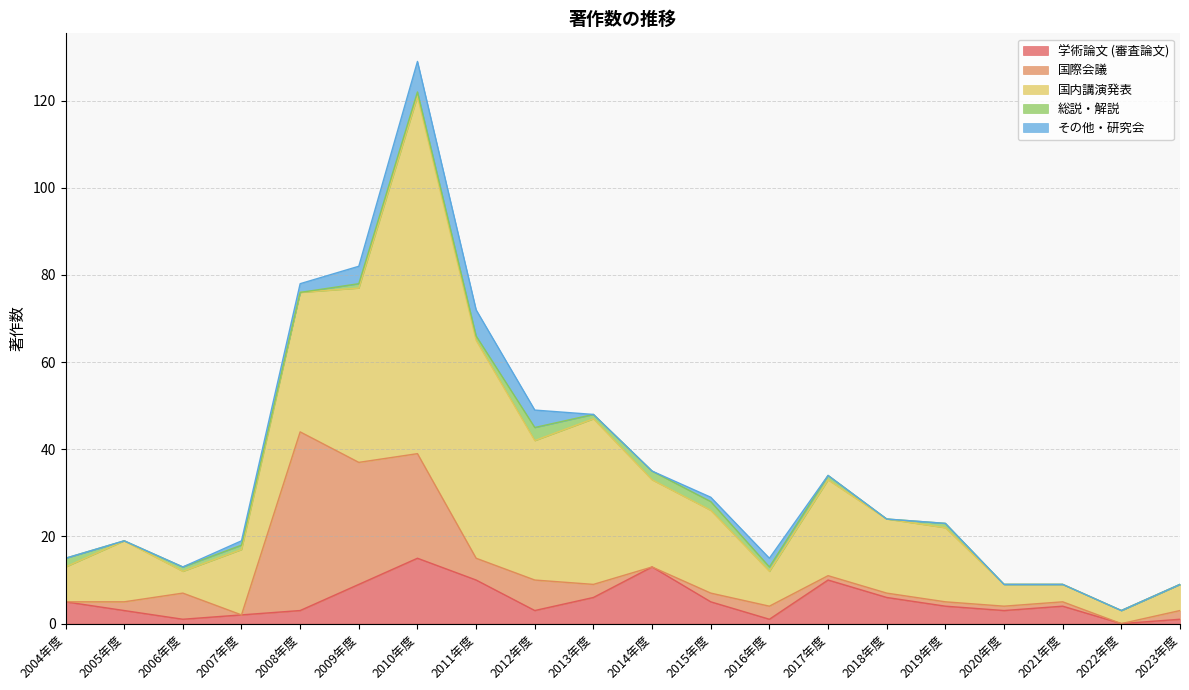

What is the average value of the 総説・解説 series?

1